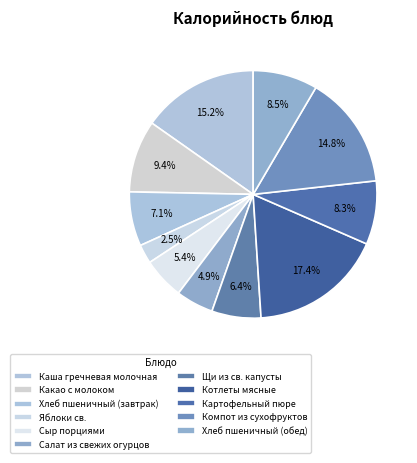

What is the change in value from Яблоки св. to Компот из сухофруктов?

+163